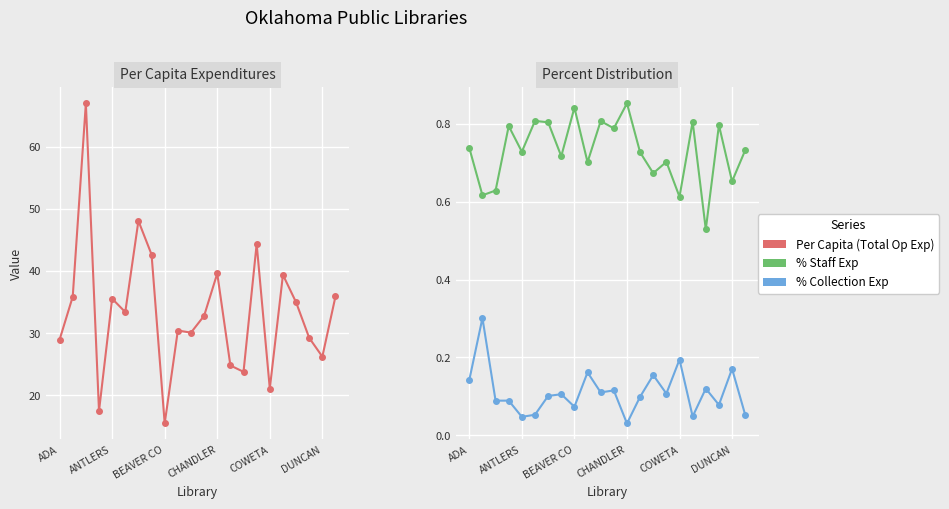

The value of Per Capita (Total Op Exp) at DUNCAN is 43.7. True or false?

False